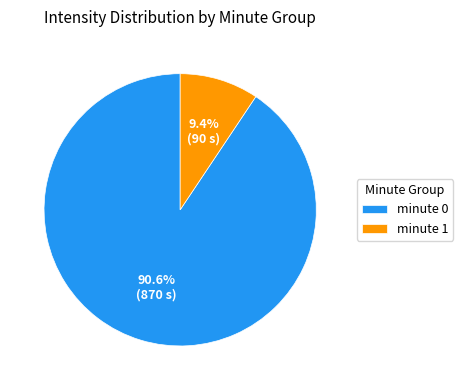

Which has a higher value, minute 0 or minute 1?

minute 0